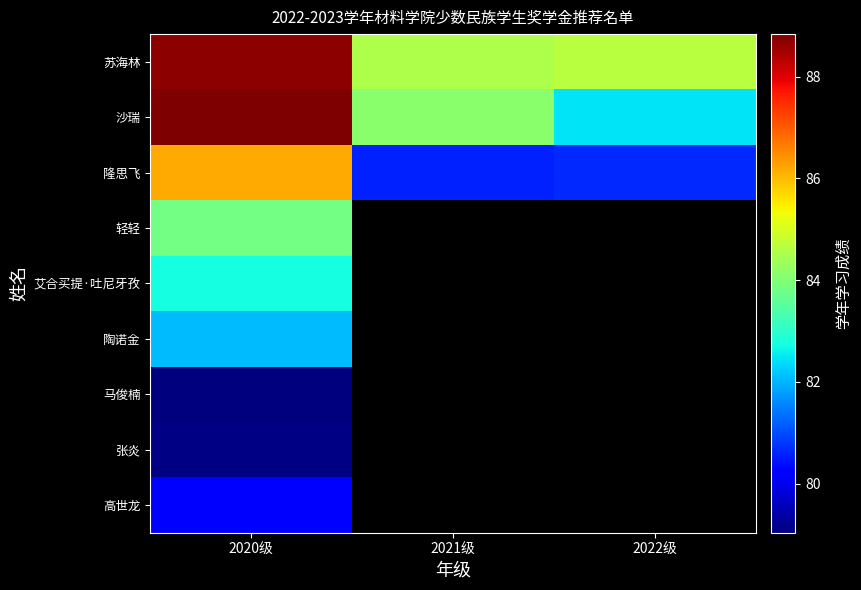

Between 2020级 and 2021级, which series saw the biggest shift?

隆思飞